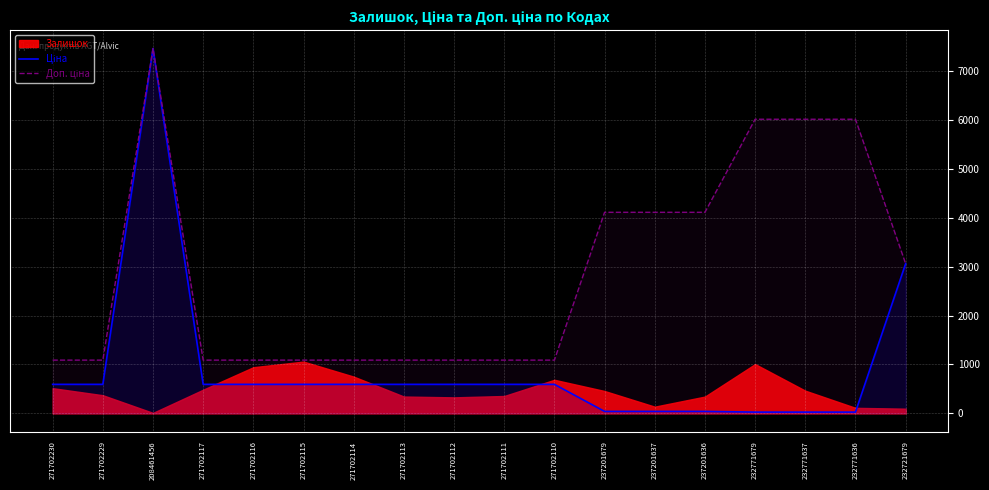

At which category does Доп. ціна reach its first local peak?

208461456